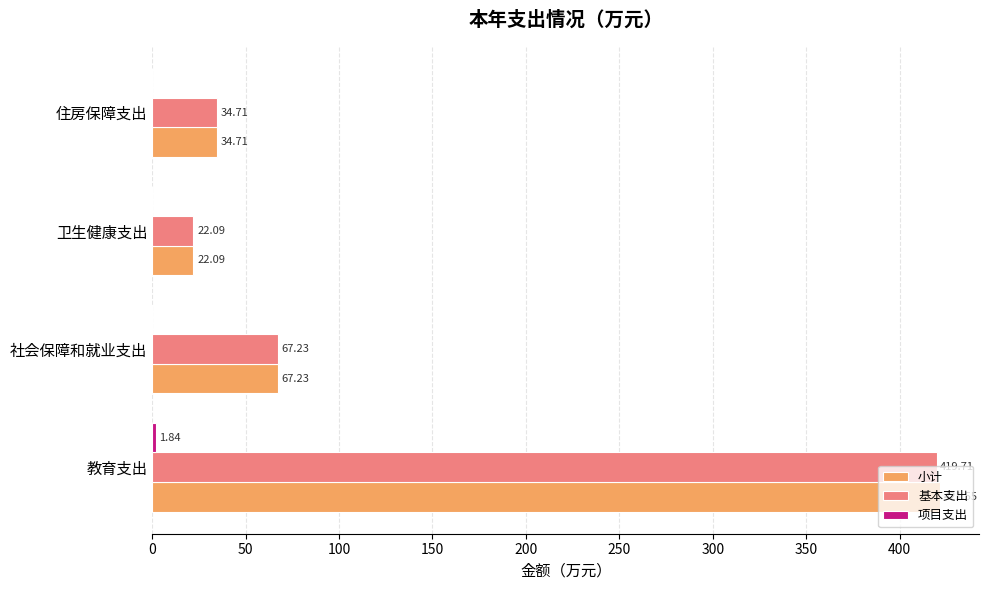

What is the sum of all 小计 values?

545.6